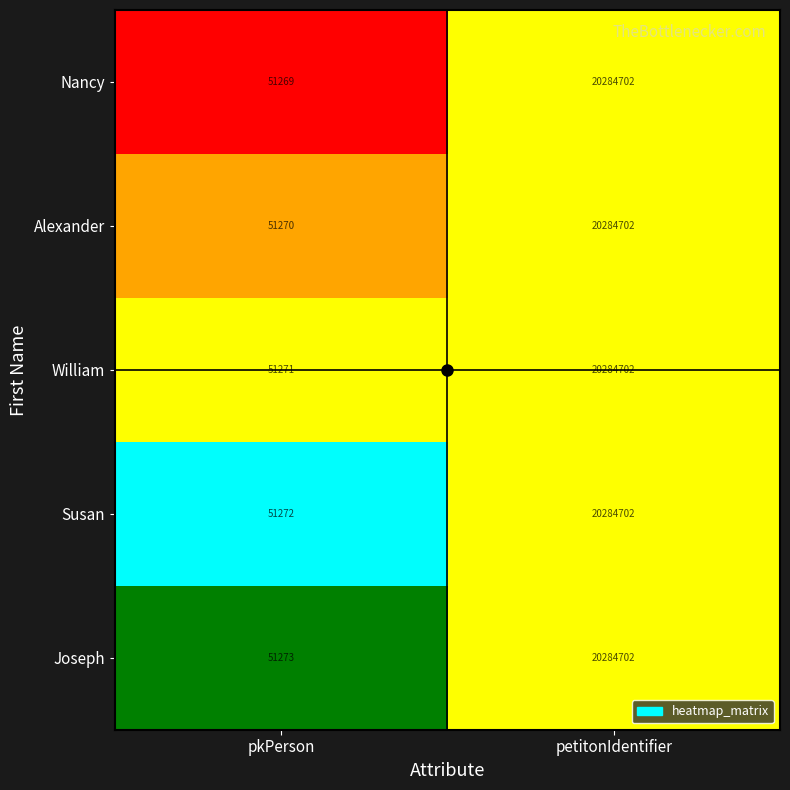

What is the difference between the Alexander values at pkPerson and petitonIdentifier?

20233432